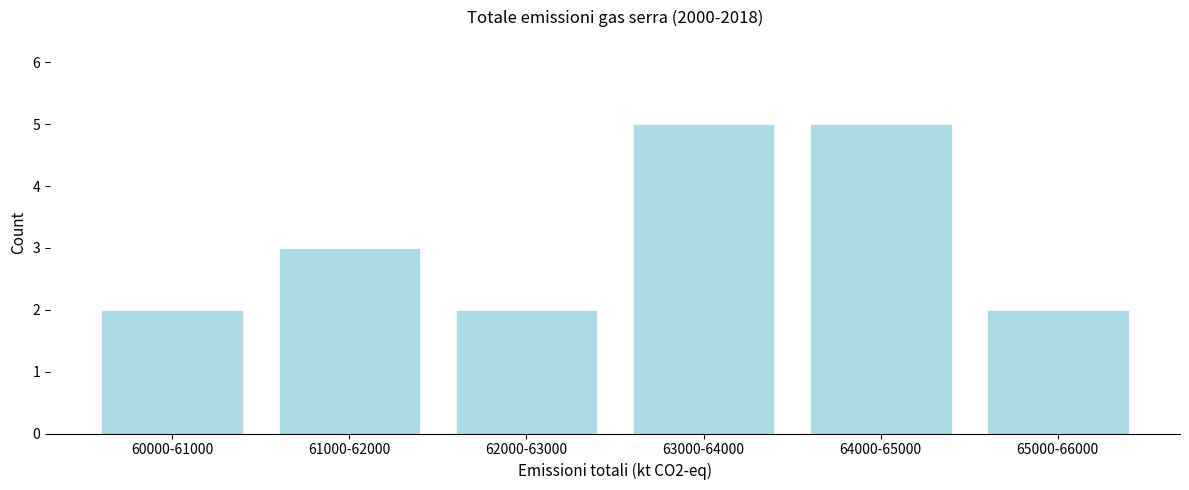

Reading left to right, transcribe all the data shown in this chart.

2	3	2	5	5	2